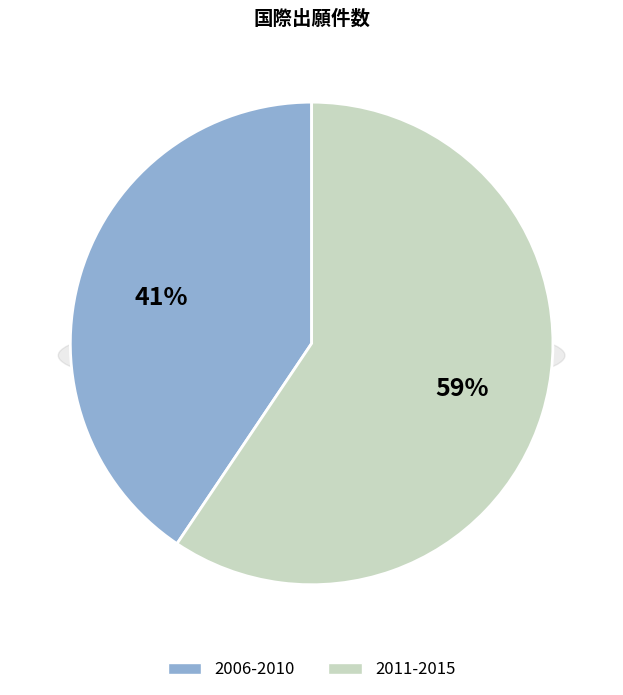

True or false: 2011 accounts for 1% of the total.

False